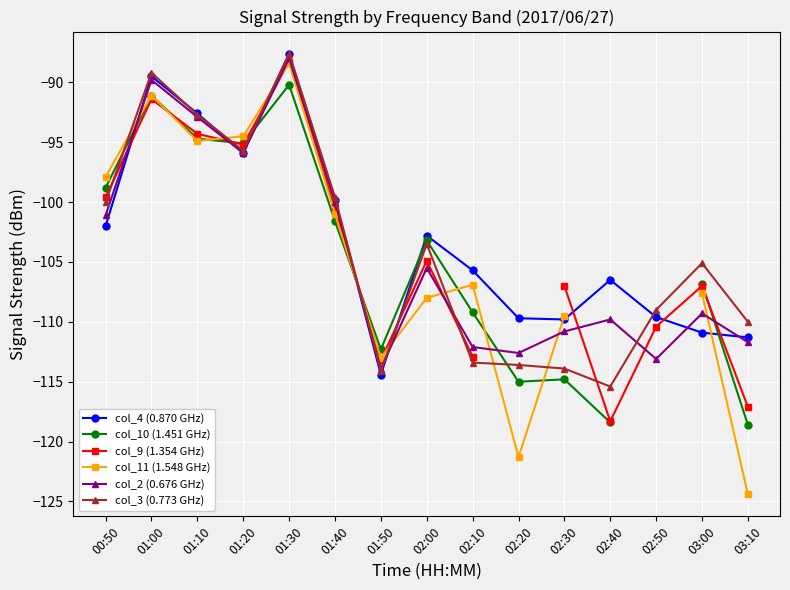

Is it true that col_2 (0.676 GHz) equals -110.8 at 02:30?

True